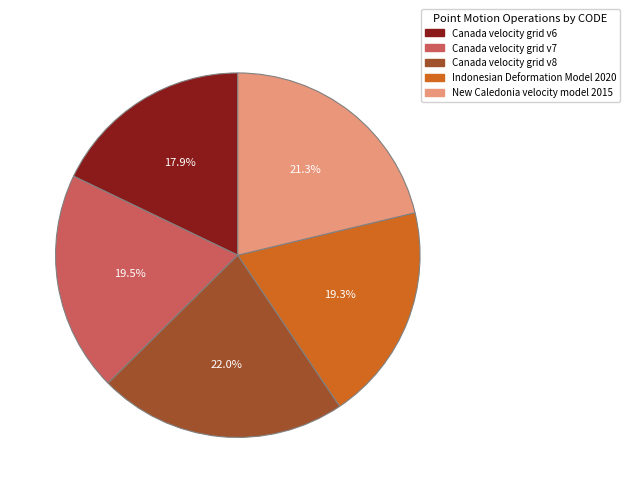

To the nearest percent, what portion does New Caledonia velocity model 2015 represent?

21%